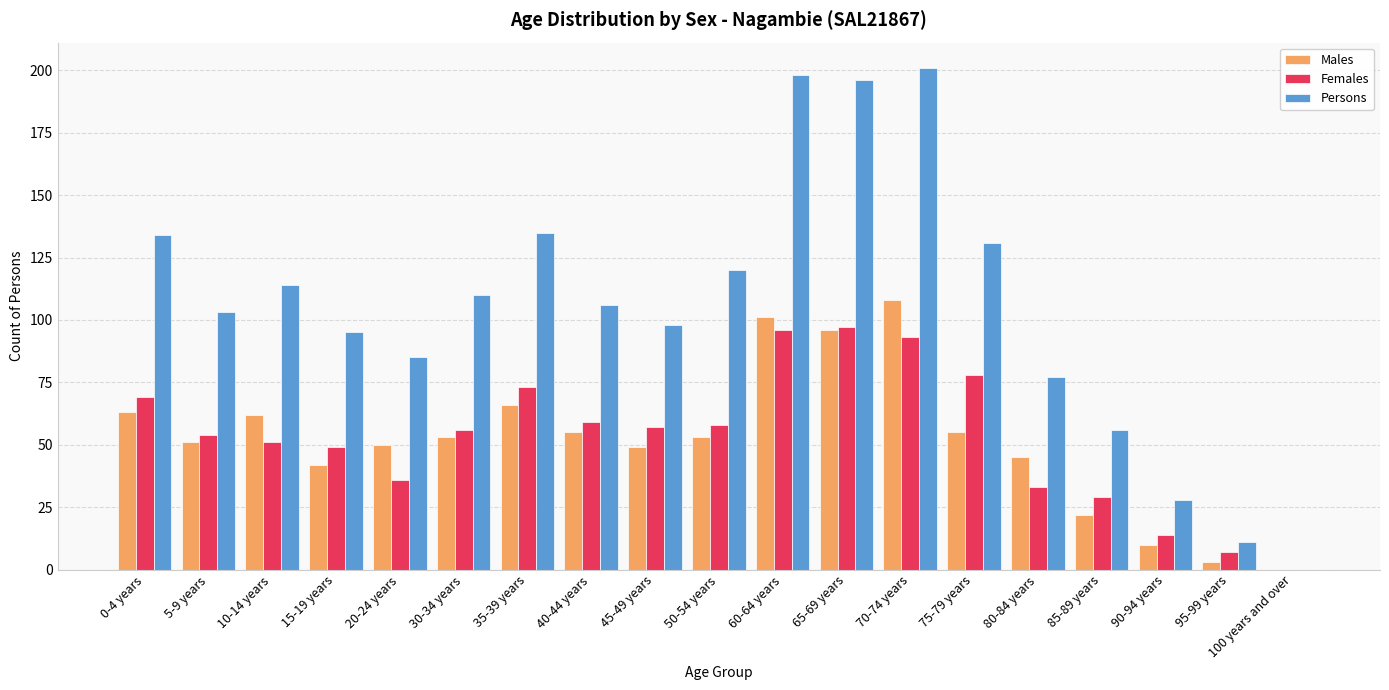

What is the maximum value for Persons?

201